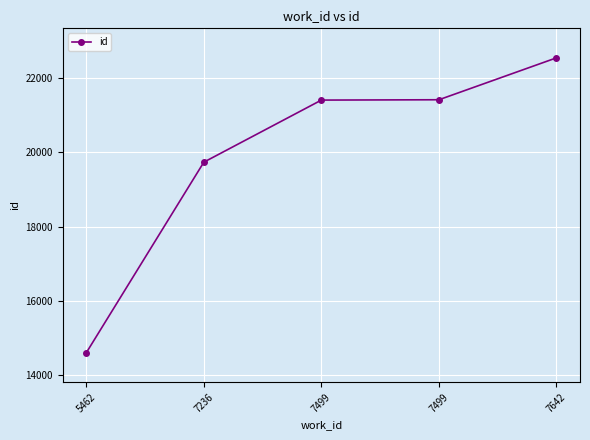

At which category does the chart reach its peak across all series?

7642